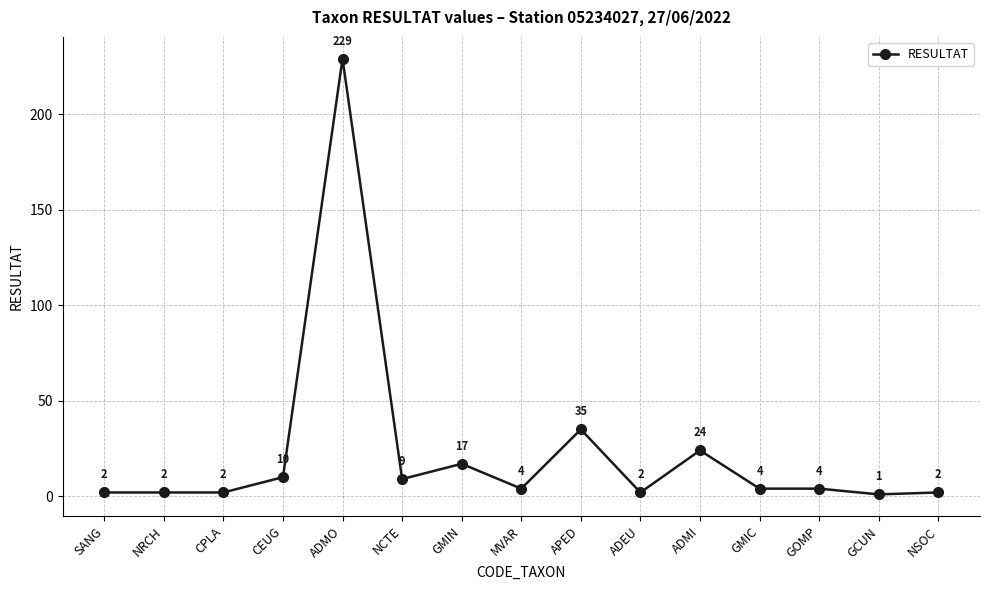

What is the greatest value displayed?

229